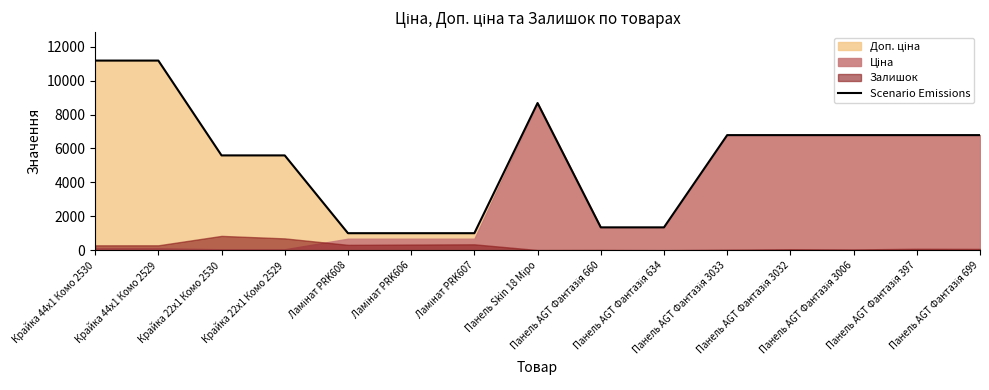

What is the change in value from Панель Skin 18 Міро to Панель AGT Фантазія 3033?

-1892.4